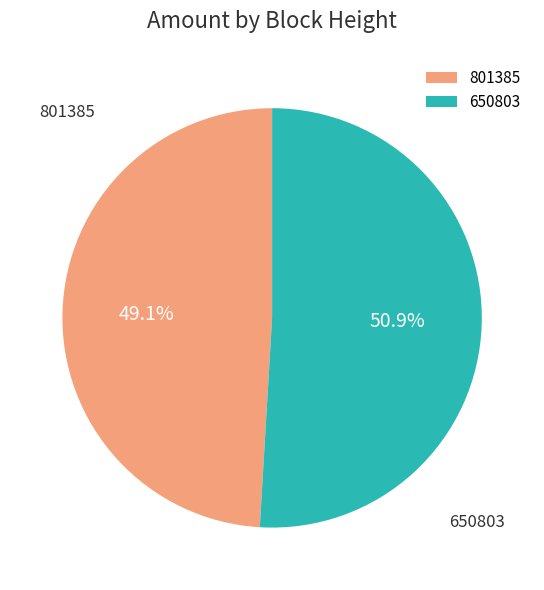

How many slices are in this pie chart?

2